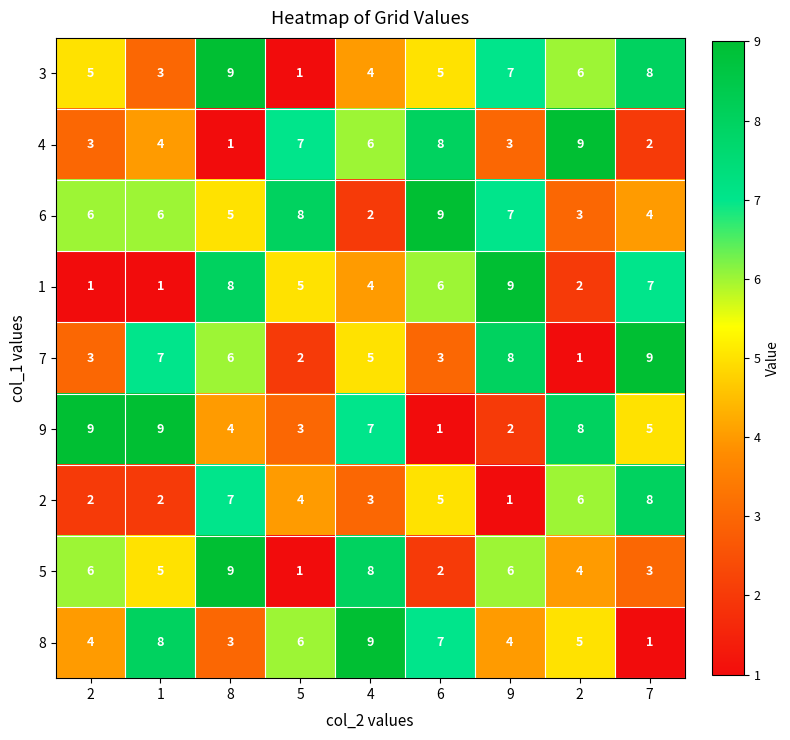

How many categories are shown in the chart?

9